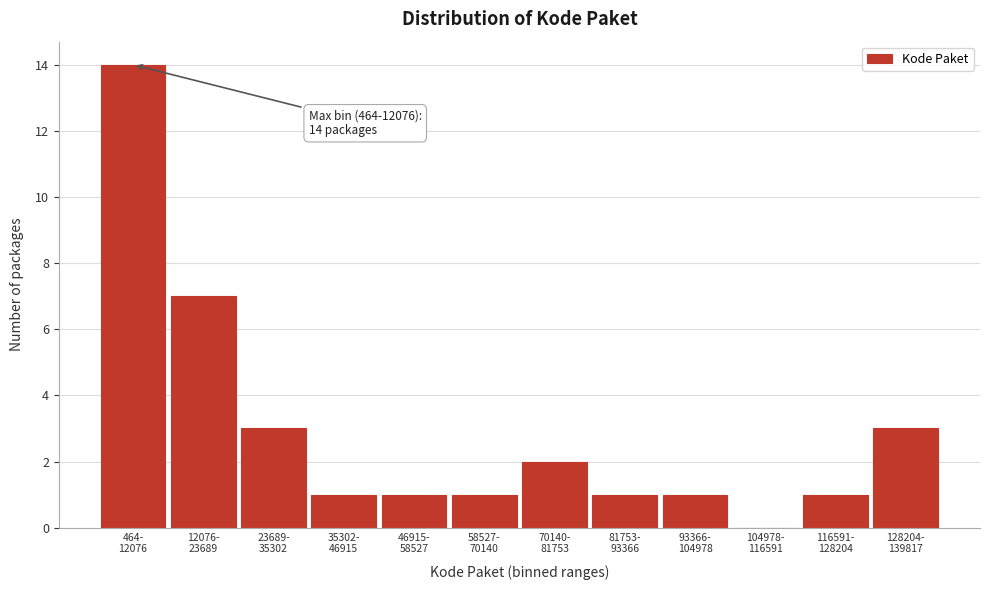

What is the greatest value displayed?

14